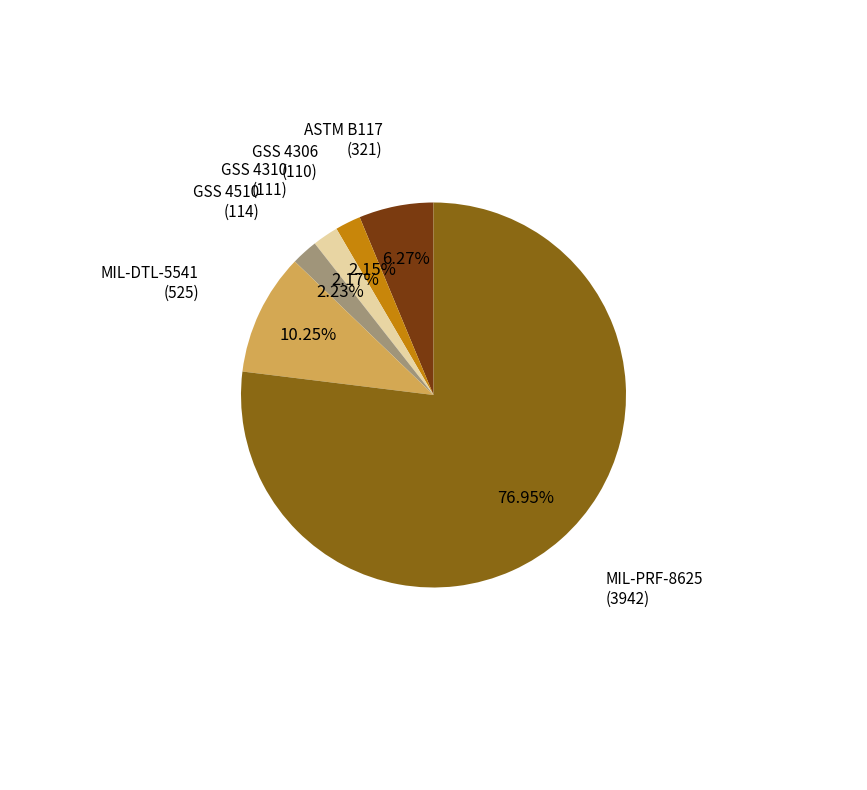

Is there a majority slice in this chart?

Yes